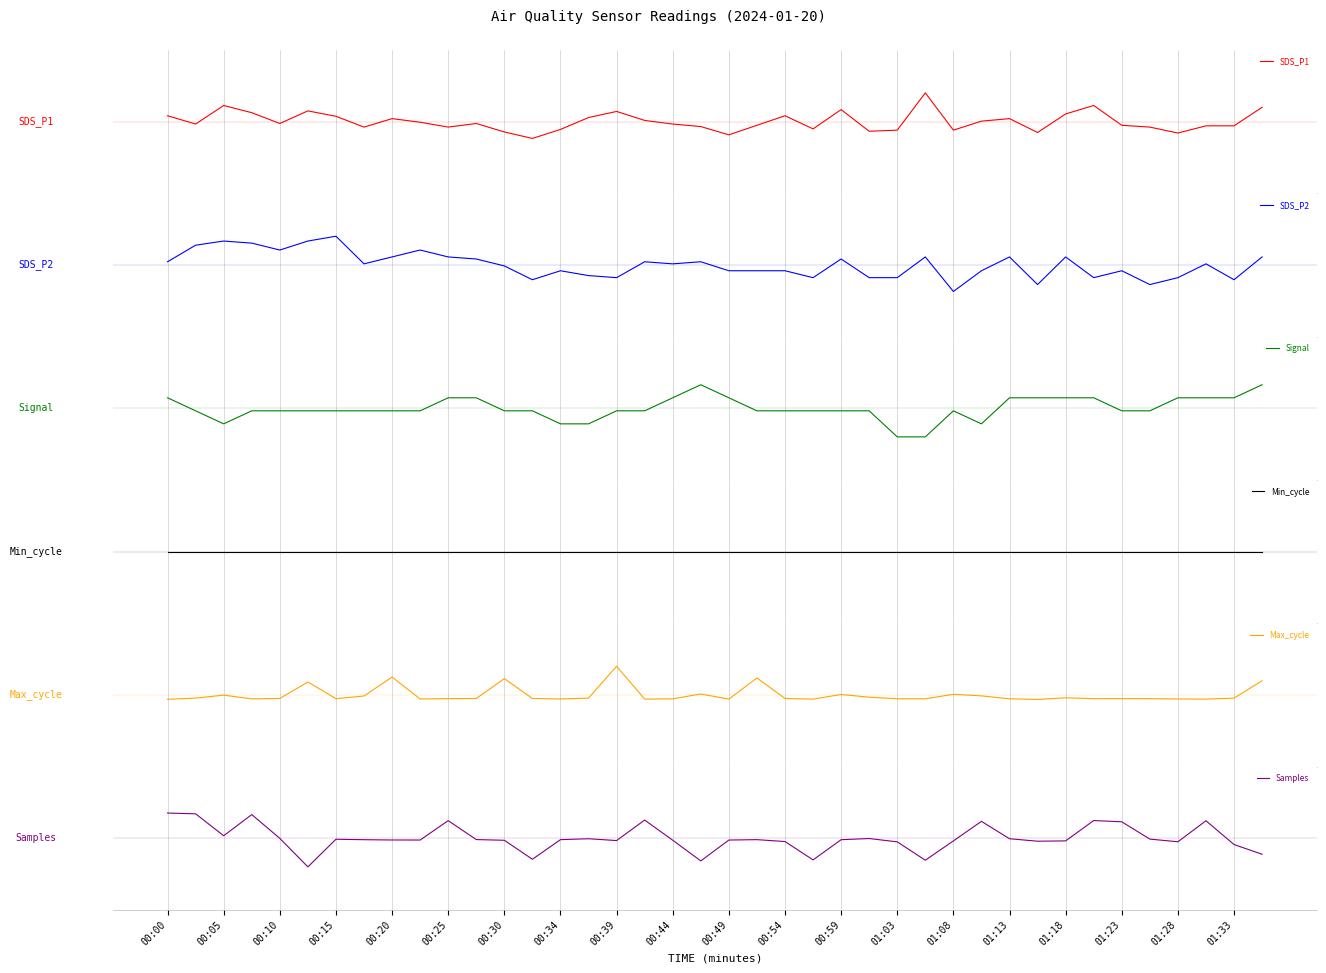

Rank the categories by Min_cycle value from lowest to highest.

00:00, 00:05, 00:10, 00:15, 00:20, 00:25, 00:30, 00:34, 00:39, 00:44, 00:49, 00:54, 00:59, 01:03, 01:08, 01:13, 01:18, 01:23, 01:28, 01:33, 20, 21, 22, 23, 24, 25, 26, 27, 28, 29, 30, 31, 32, 33, 34, 35, 36, 37, 38, 39